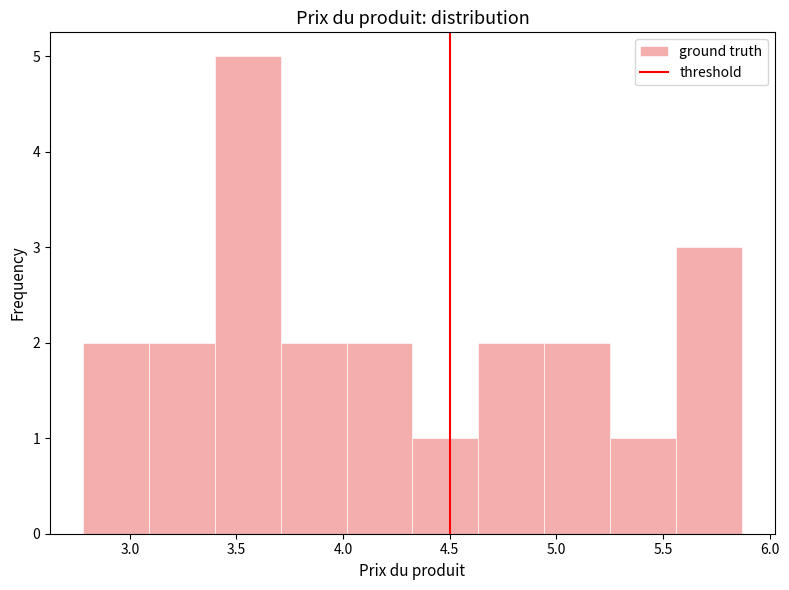

What is the height of the bar covering 5.55 to 5.85 on the x-axis? Neither the bar edges nor the heights are printed on the chart, so give them approximately, as read against the axes.

3